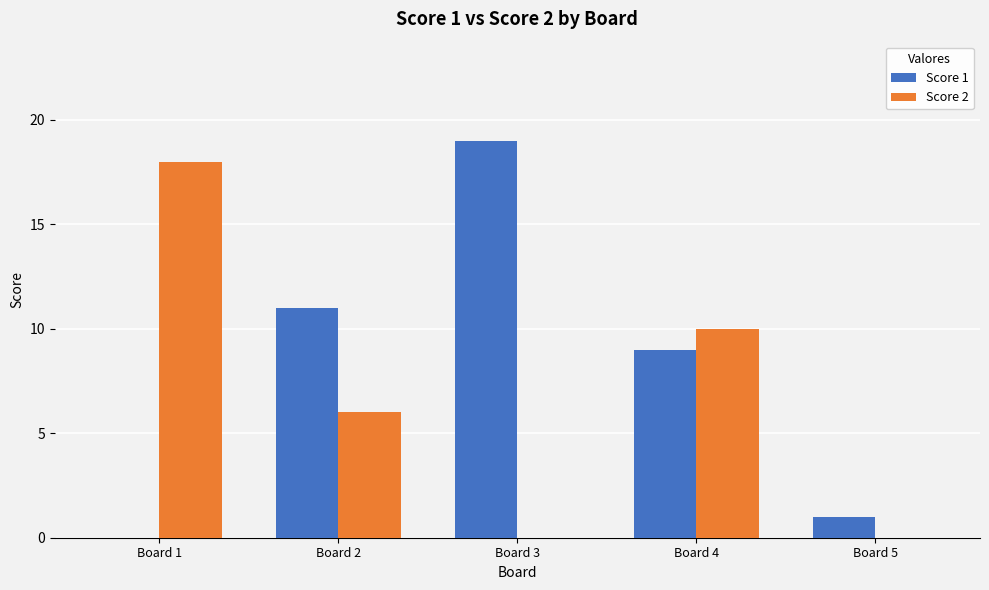

The value of Score 2 at Board 5 is -8. True or false?

False